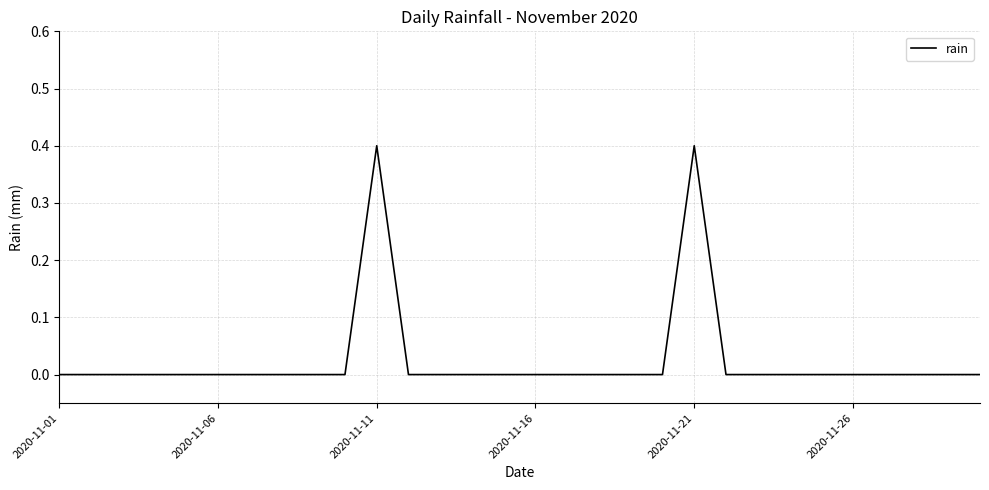

What is the difference between the maximum and minimum values?

0.4